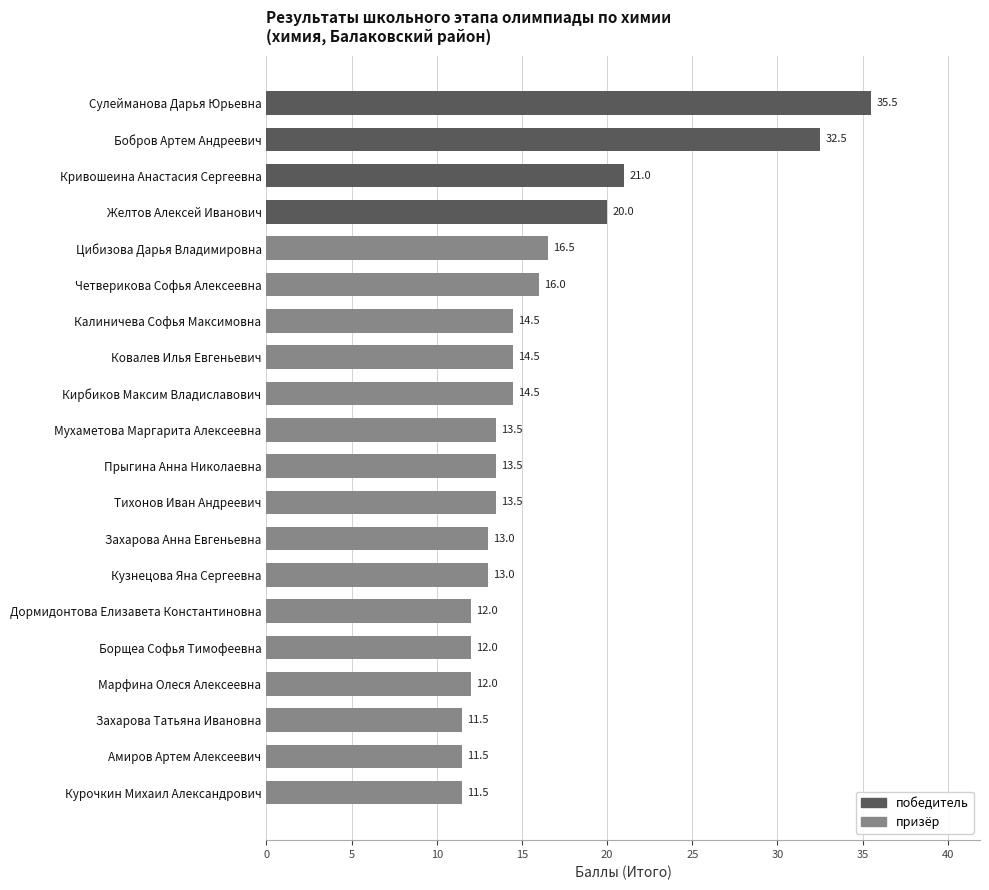

What is the difference between the maximum and minimum values?

24.0